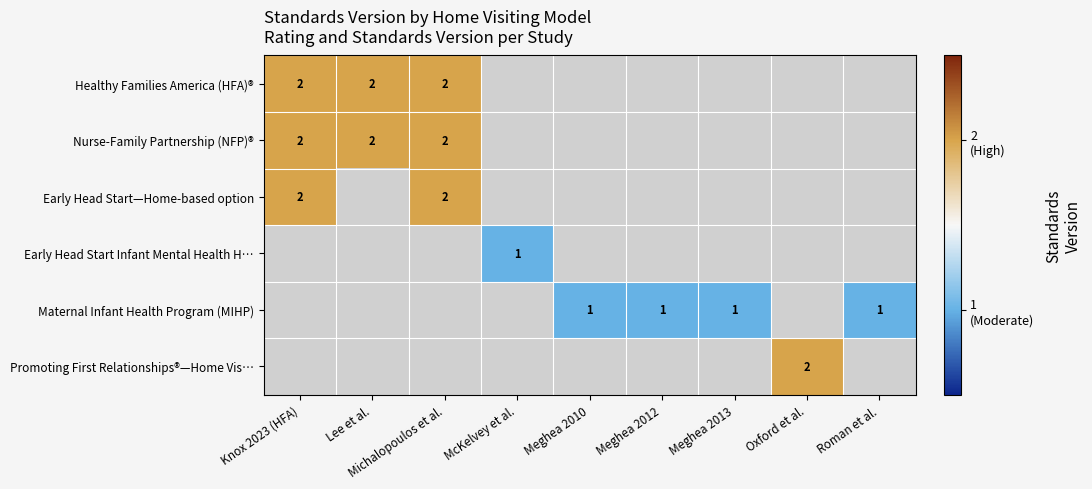

True or false: Maternal Infant Health Program (MIHP) has a value of 1 at Meghea 2010.

True